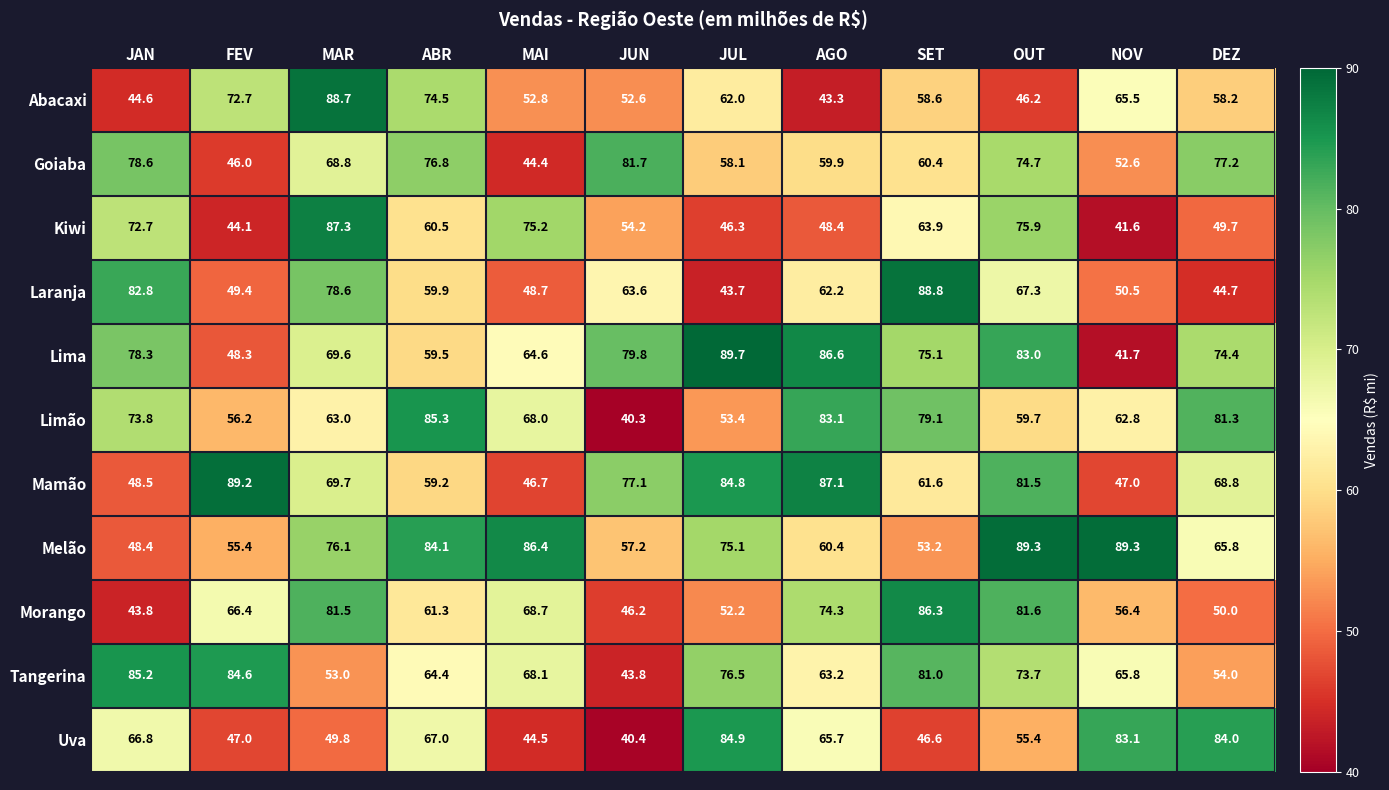

At JUL, list the series in order from smallest to largest.

Laranja, Kiwi, Morango, Limão, Goiaba, Abacaxi, Melão, Tangerina, Mamão, Uva, Lima